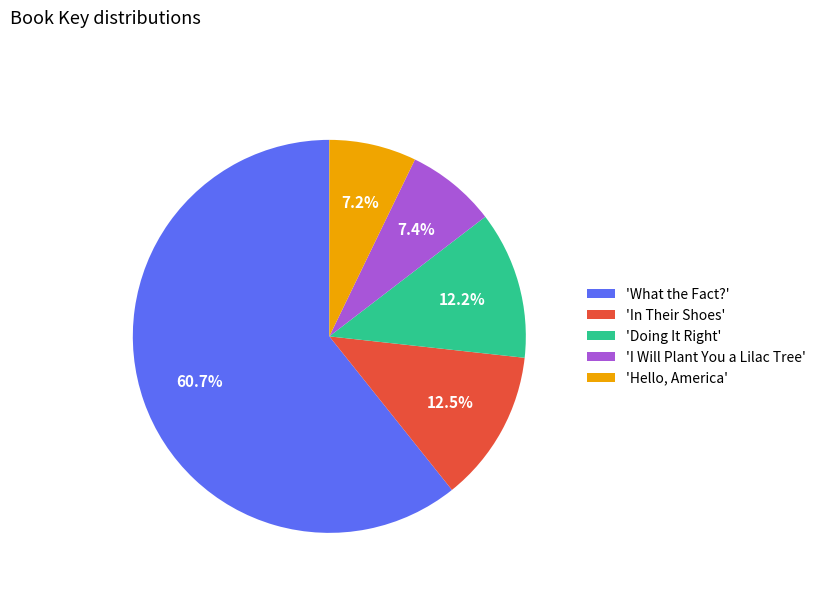

To the nearest percent, what is the difference between the largest and smallest slice percentages?

54%